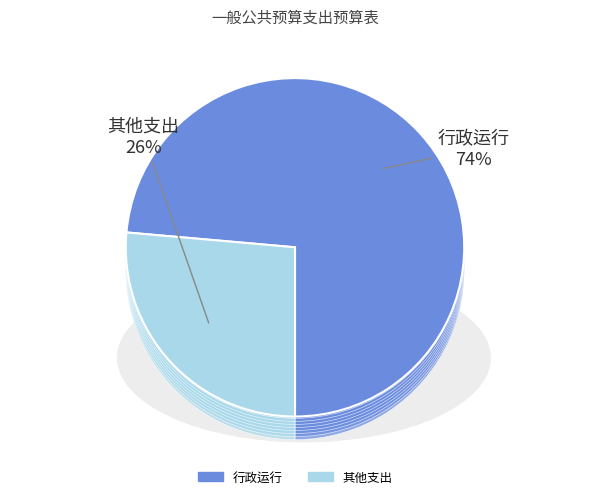

The 机关事业单位基本养老保险缴费支出 slice represents 2% of the pie. True or false?

False